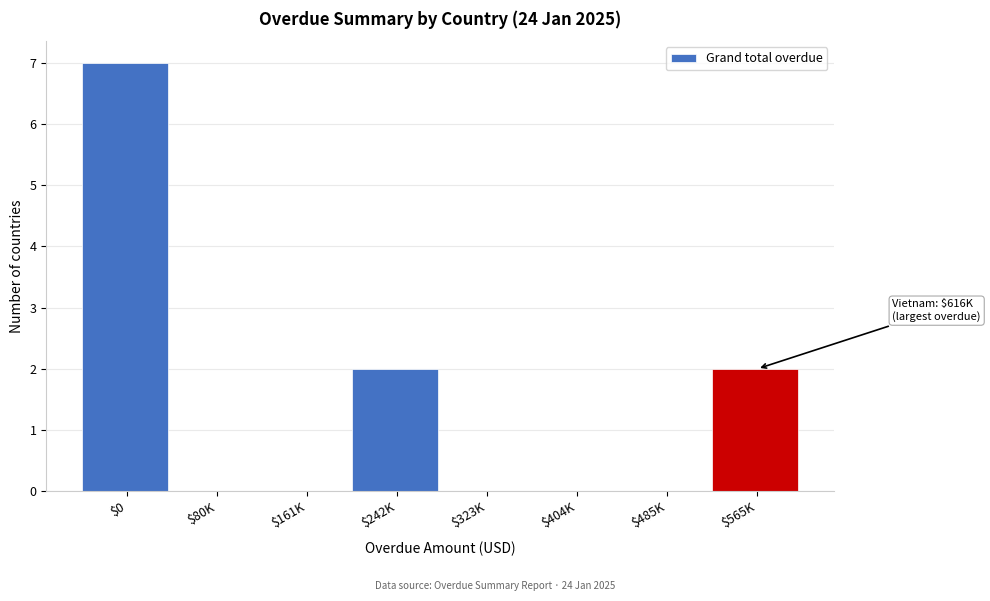

What is the greatest value displayed?

7